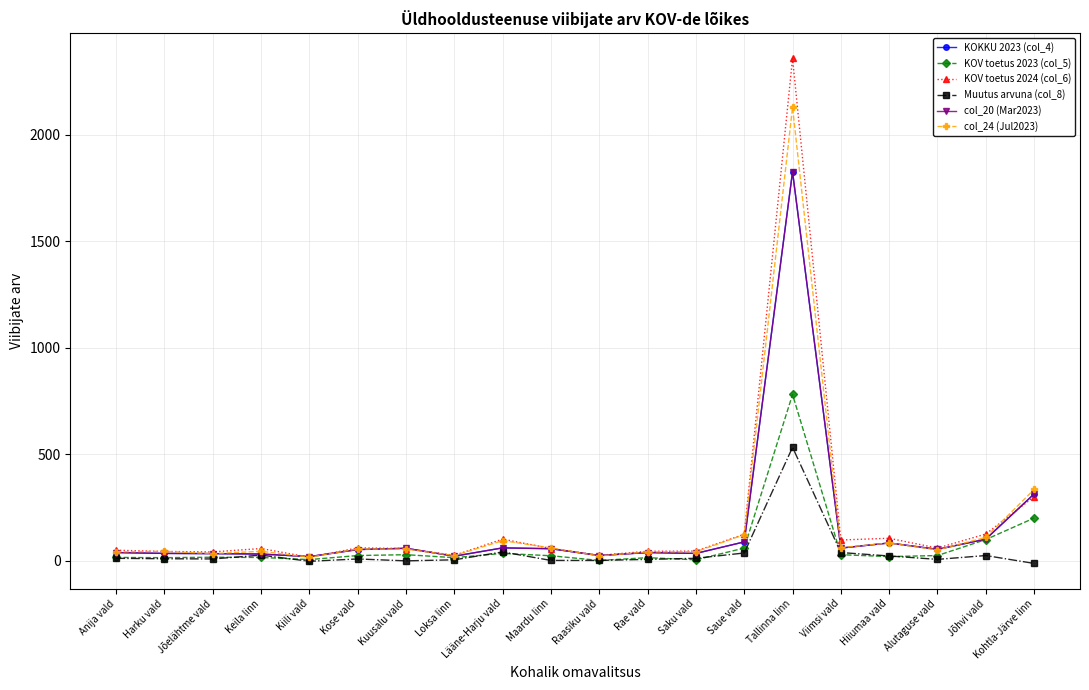

What is the value of the KOV toetus 2024 (col_6) point at the 10th from the left?

57